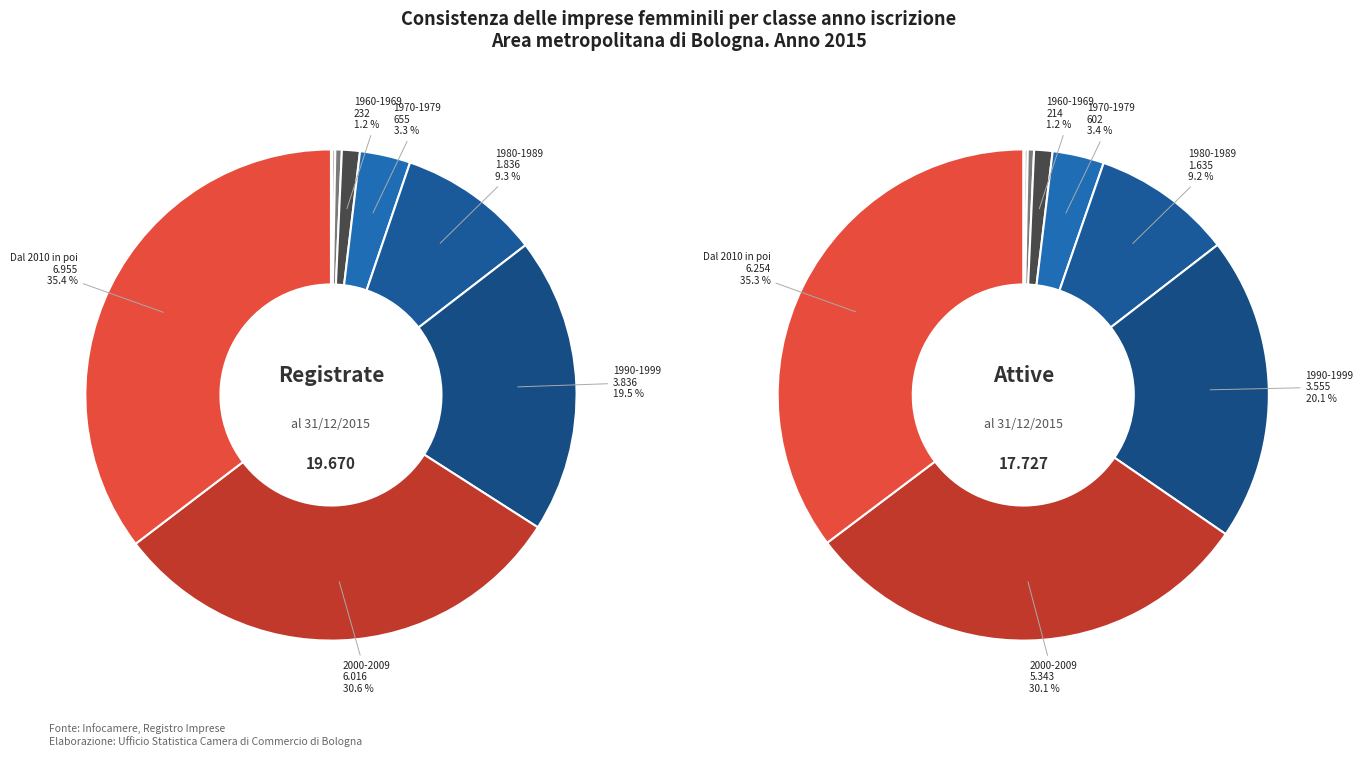

To the nearest percent, what is the difference between the 6 and 5 slice percentages?

11%